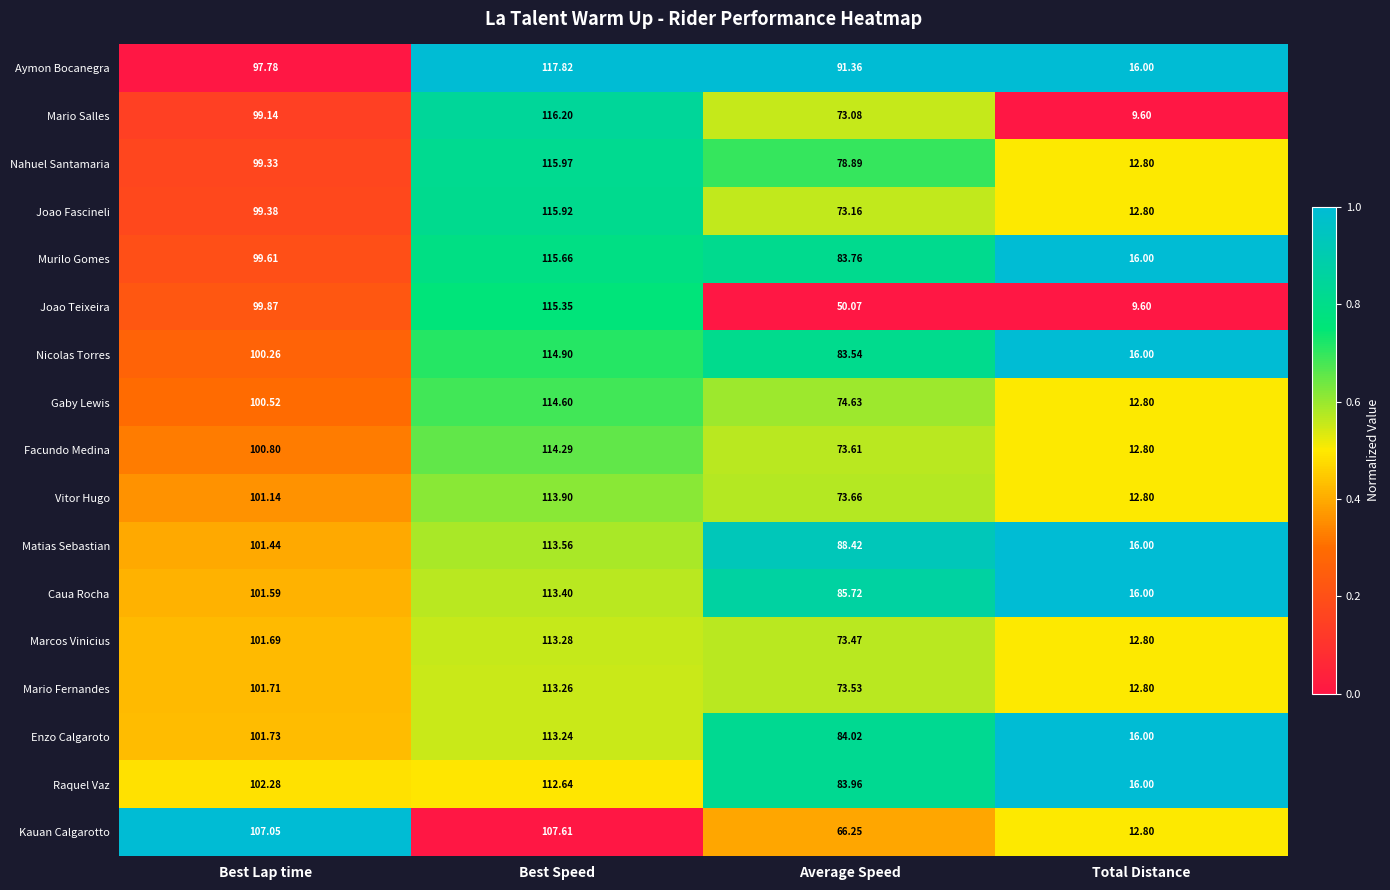

Count the number of data series in this chart.

17